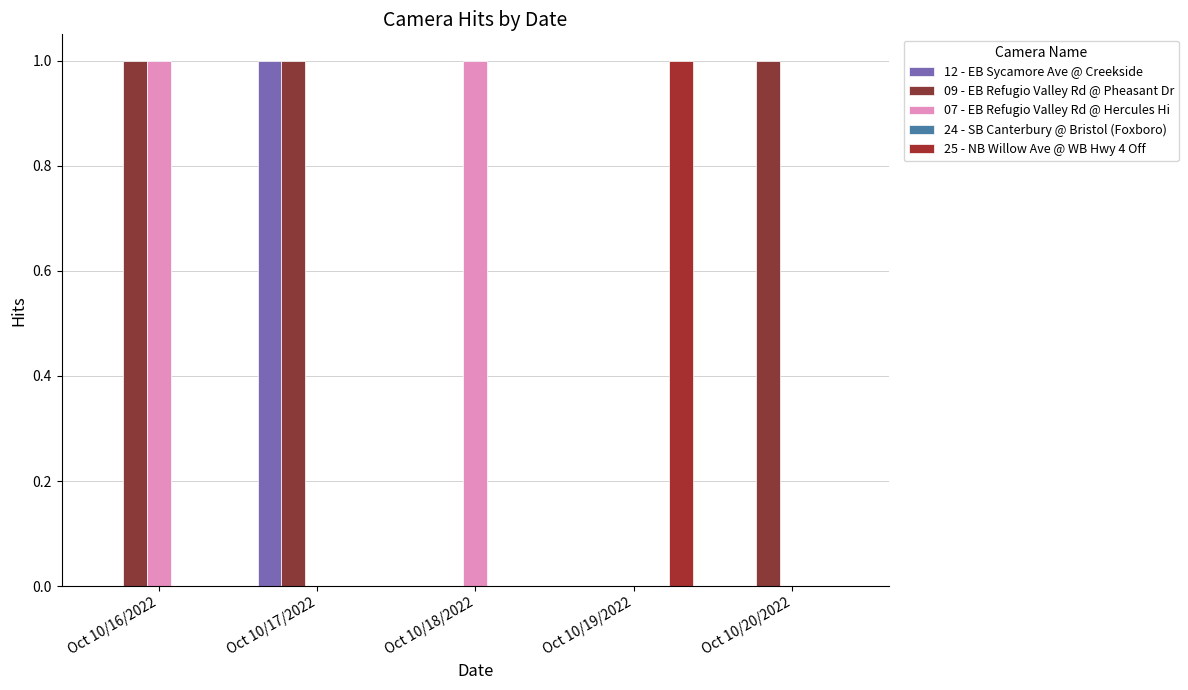

Reading right to left, what are all the values shown in this chart?

12 - EB Sycamore Ave @ Creekside: 0	0	0	1	0
09 - EB Refugio Valley Rd @ Pheasant Dr: 1	0	0	1	1
07 - EB Refugio Valley Rd @ Hercules Hi: 0	0	1	0	1
24 - SB Canterbury @ Bristol (Foxboro): 0	0	0	0	0
25 - NB Willow Ave @ WB Hwy 4 Off: 0	1	0	0	0